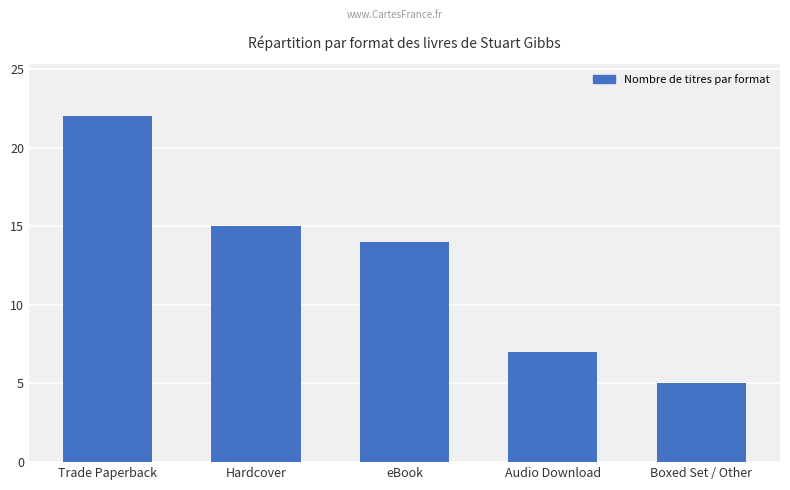

What is the smallest value displayed?

5